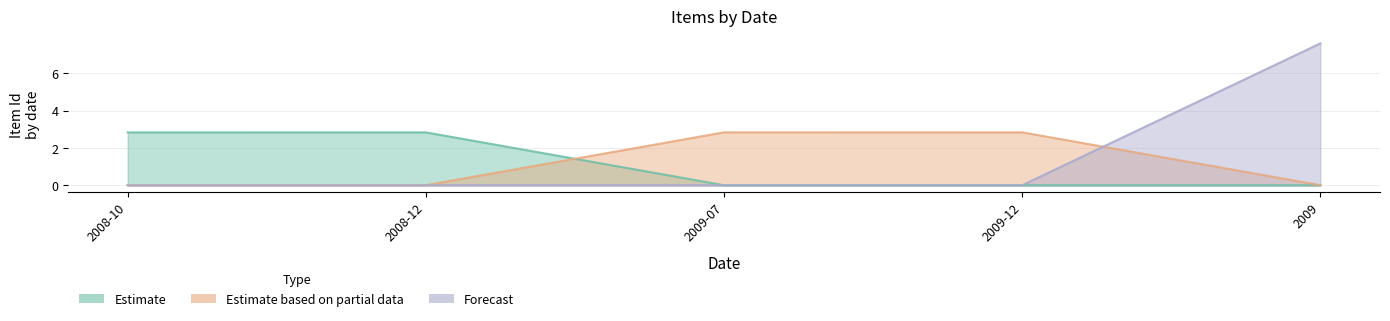

Does the chart display data point markers on the line(s)?

No